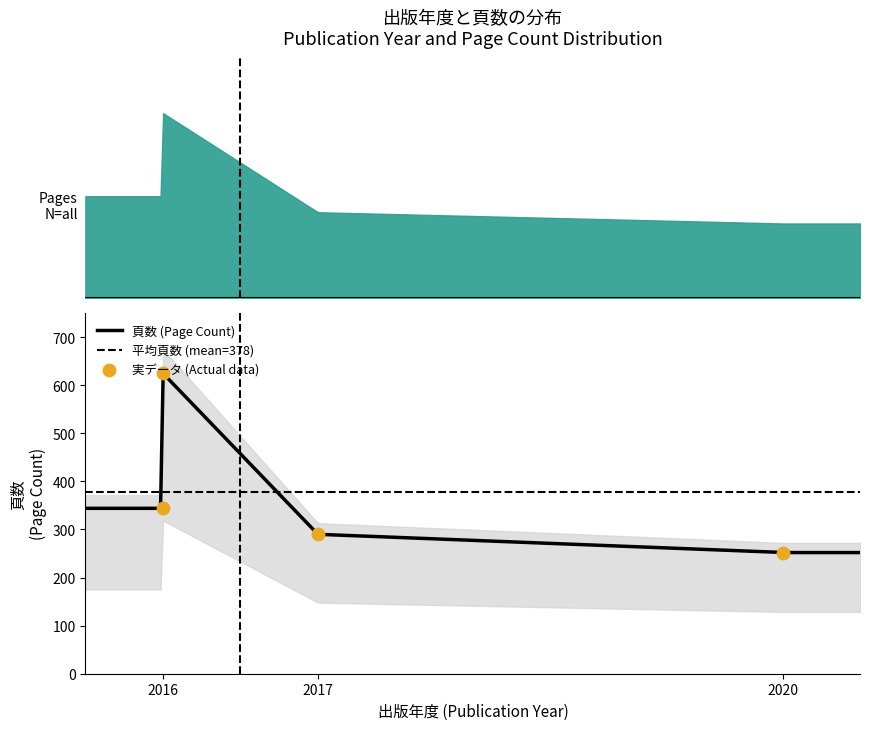

What is the change in value from 2020 to 2017?

+38